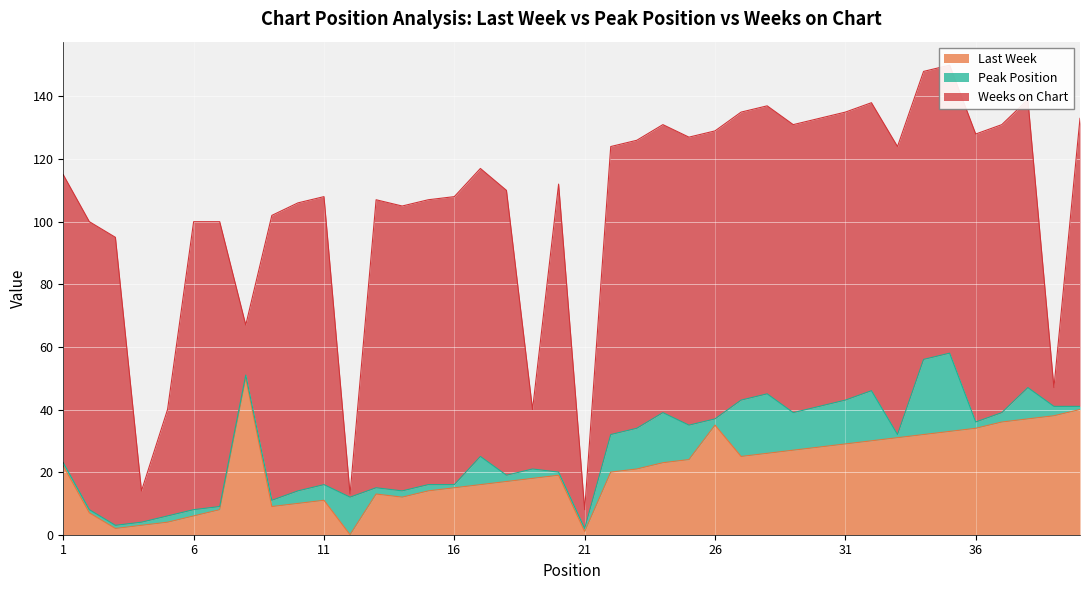

What is the minimum value for Peak Position?

1